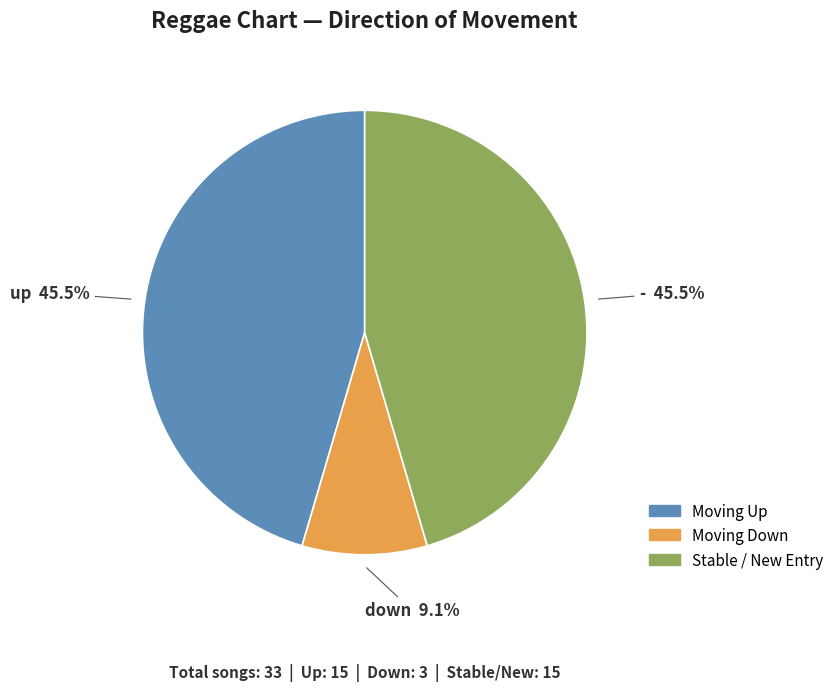

Is up the majority of the pie?

No